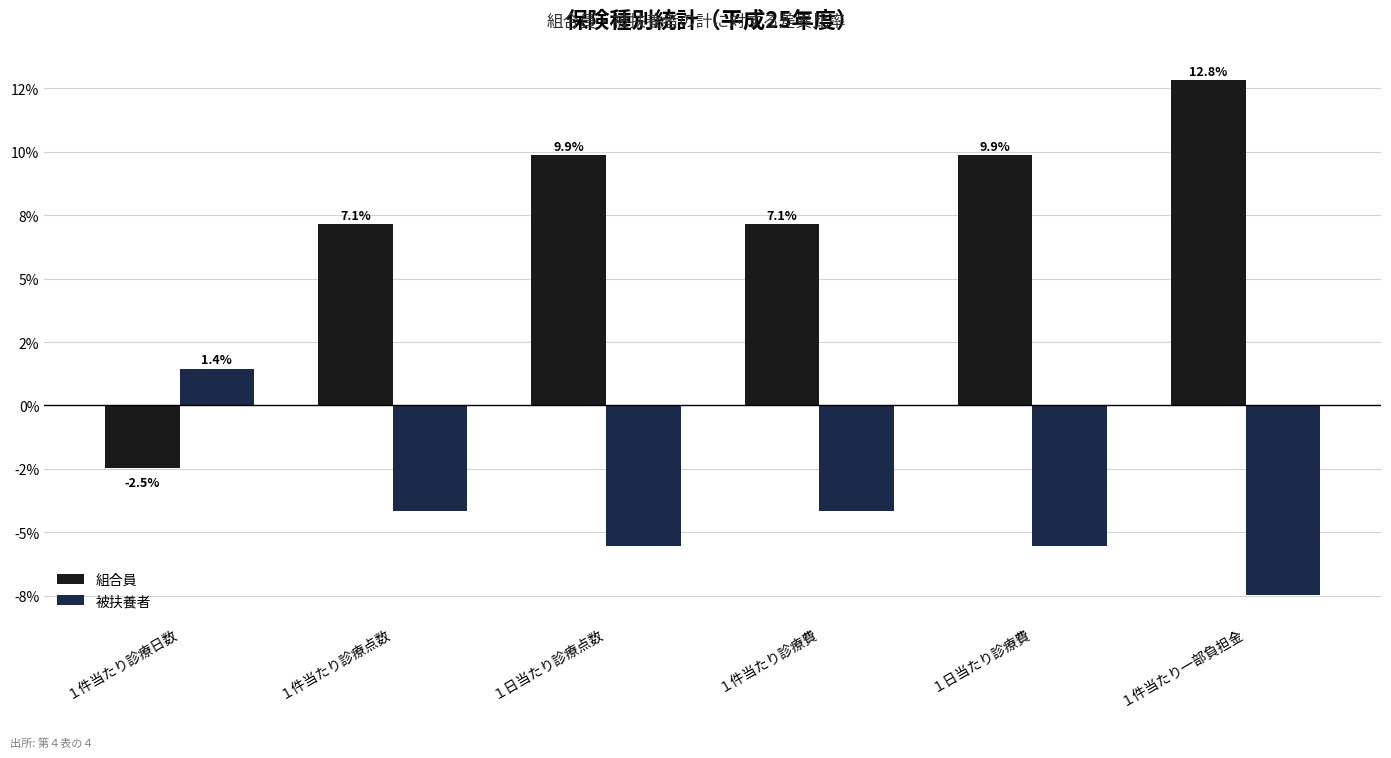

Reading left to right, transcribe all the data shown in this chart.

組合員: -2.5	7.1	9.9	7.1	9.9	12.8
被扶養者: 1.4	-4.2	-5.5	-4.2	-5.5	-7.5